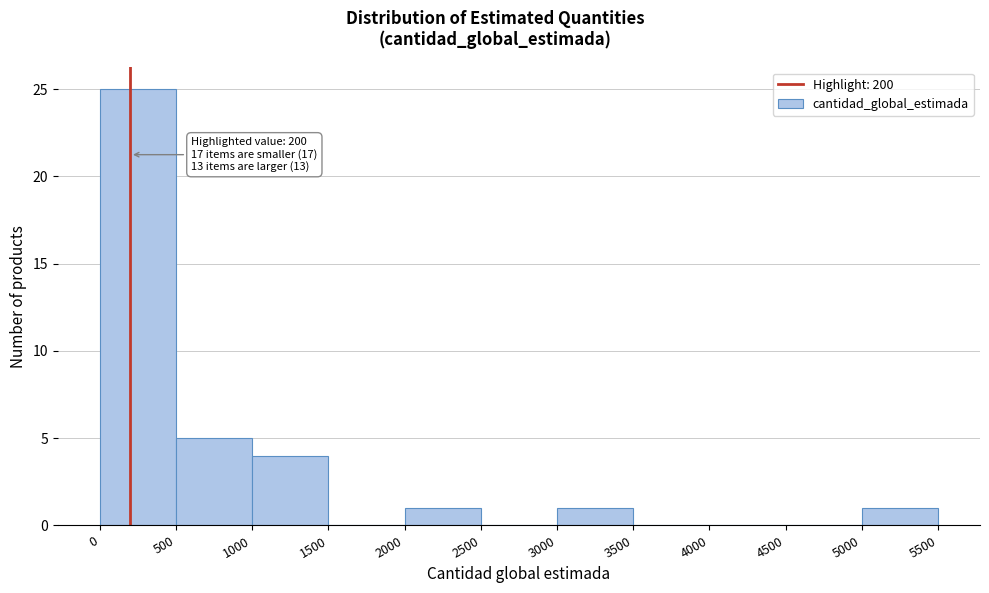

Over which range of the x-axis is the bar tallest?

0 to 500